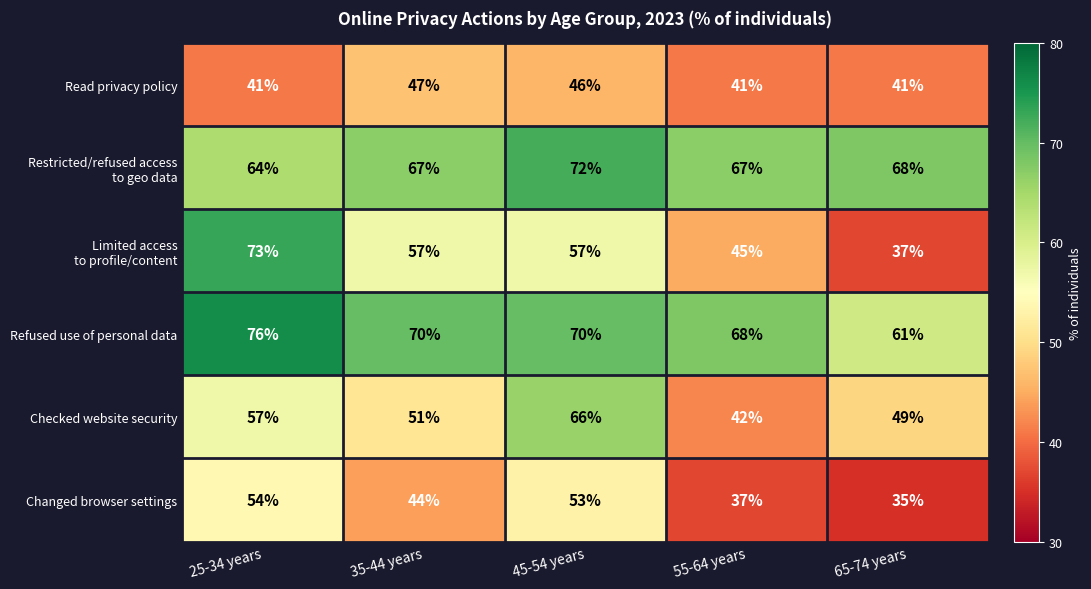

Which series has the largest total across all categories?

Refused use of personal data